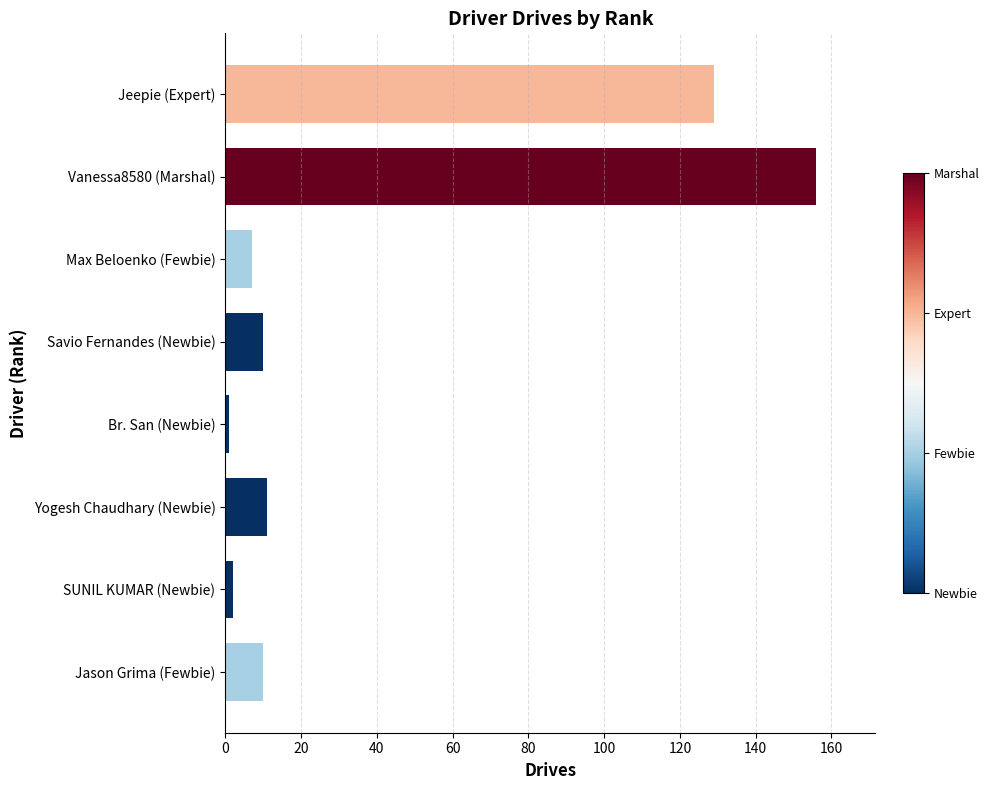

What is the difference between the maximum and minimum values?

155